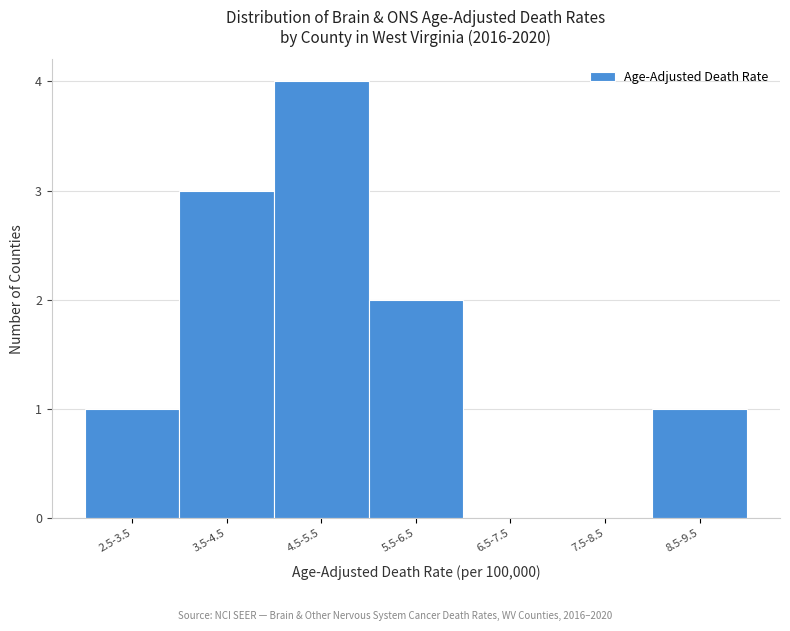

Reading left to right, extract all data points from this chart.

2.5-3.5=1	3.5-4.5=3	4.5-5.5=4	5.5-6.5=2	6.5-7.5=0	7.5-8.5=0	8.5-9.5=1